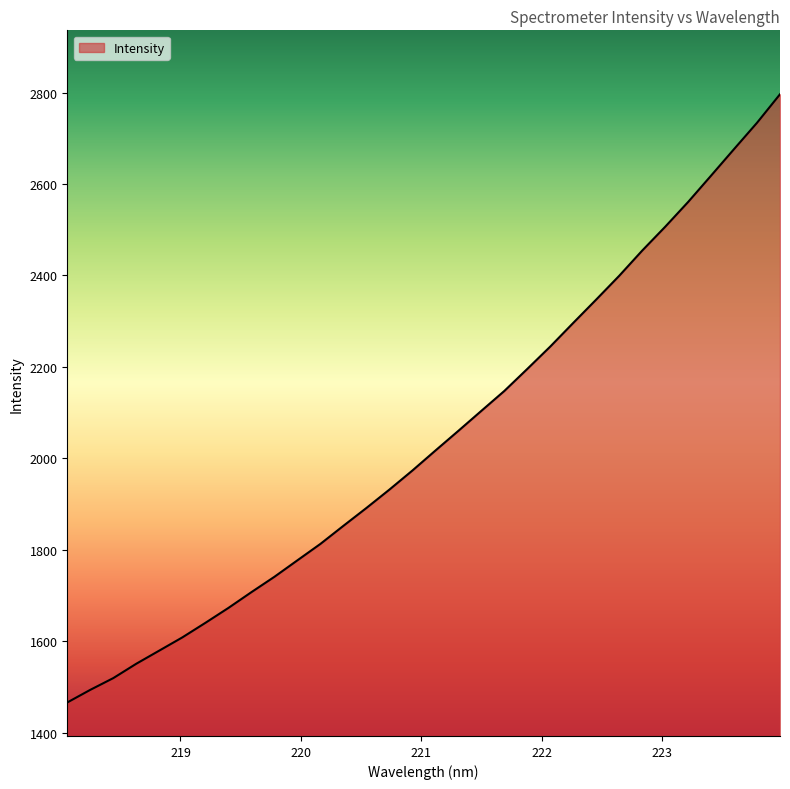

What is the difference between the maximum and minimum values?

1330.4